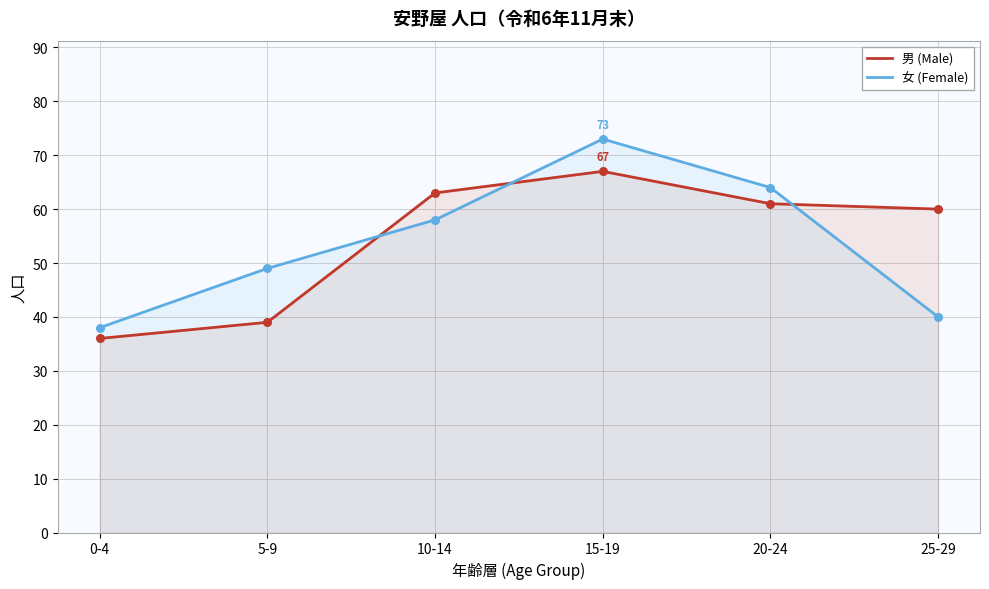

Which series contains the highest Y value?

女 (Female)